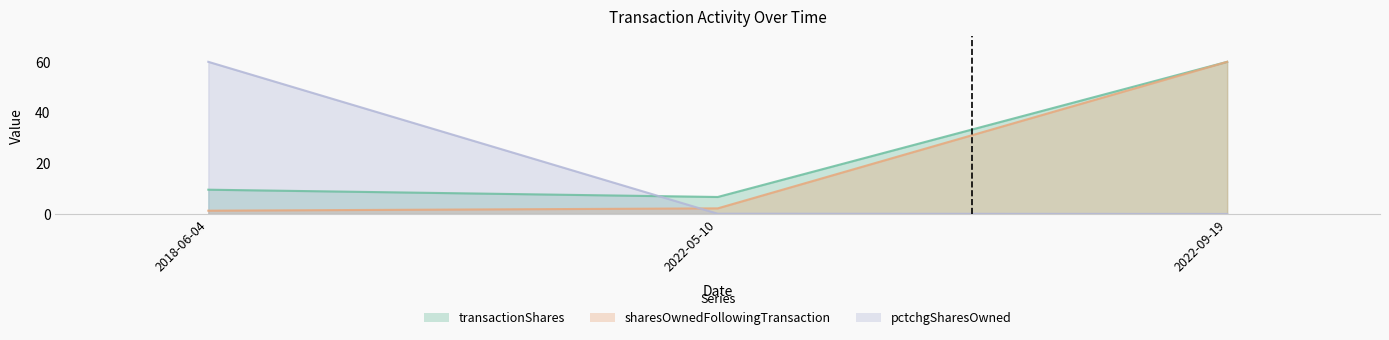

How many values in the sharesOwnedFollowingTransaction series are below 2?

1